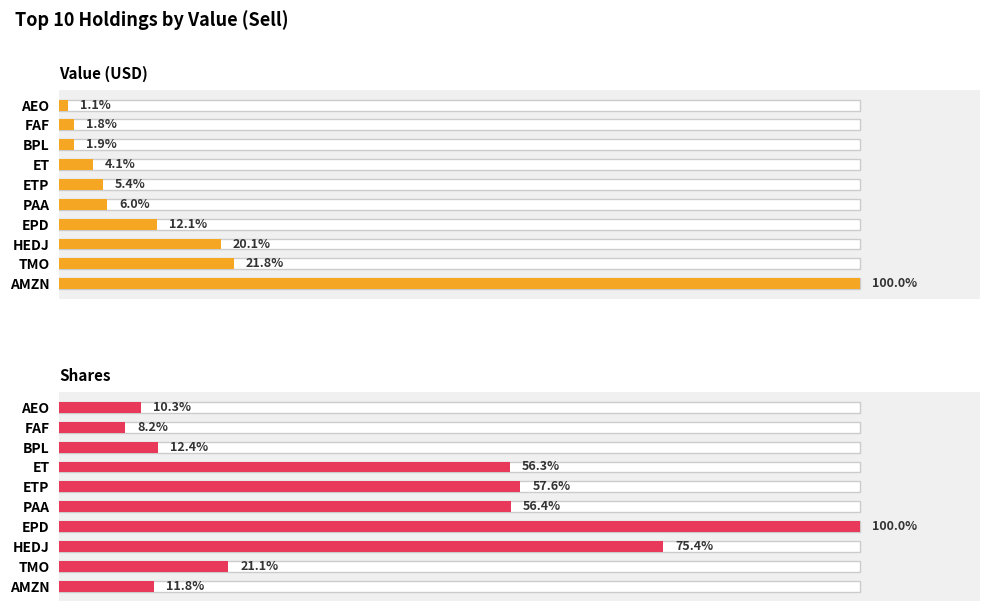

How many data points in Shares are above 56?

5